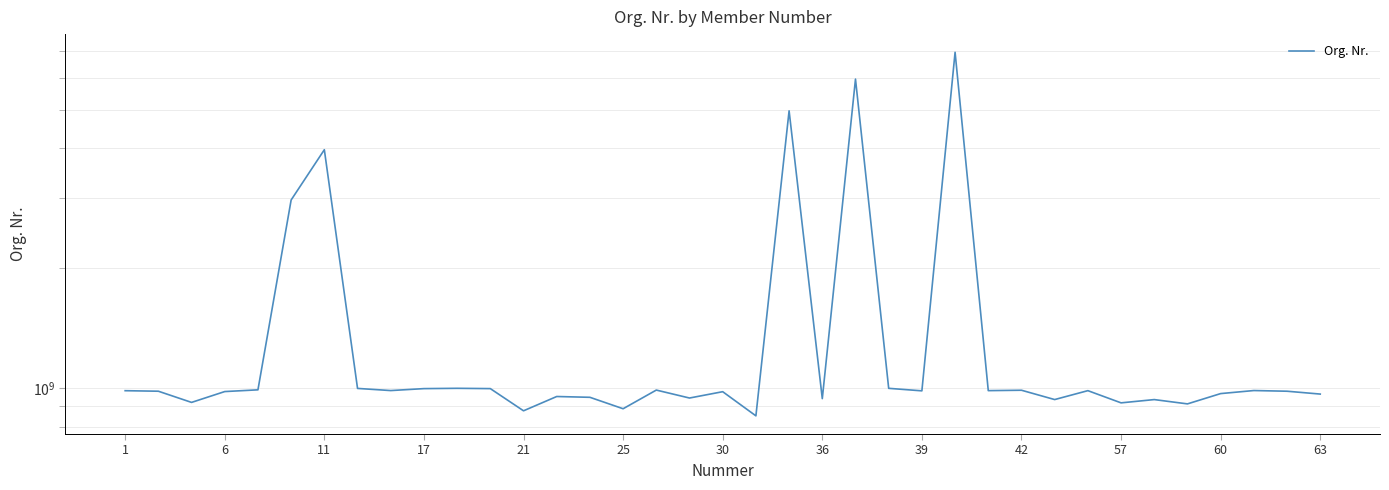

What is the difference between the maximum and minimum values?

6114192170